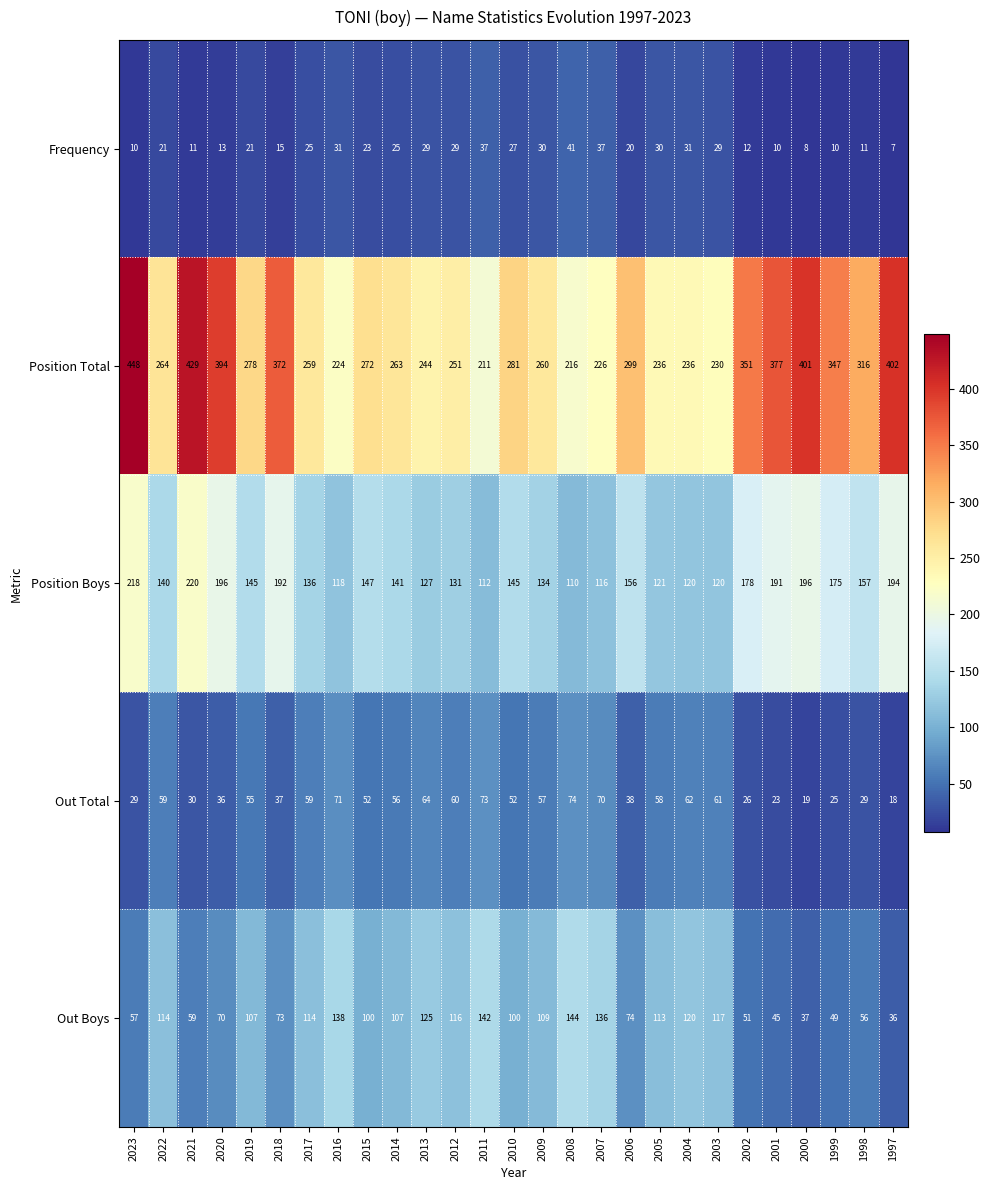

Which series has the largest total across all categories?

Position Total